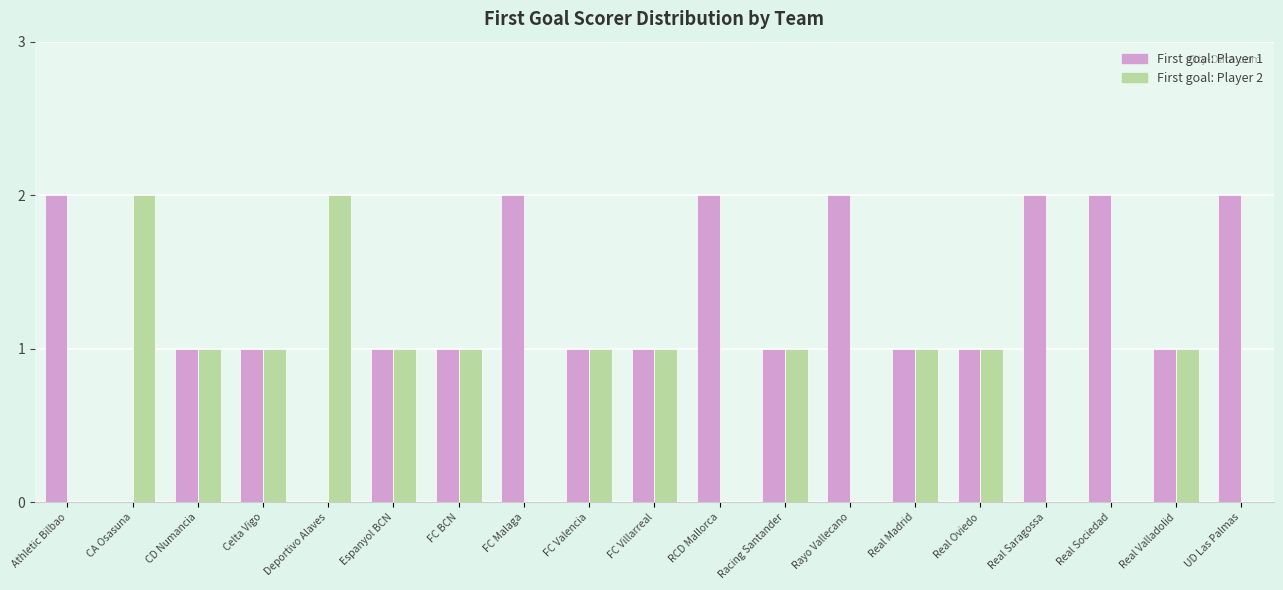

Reading right to left, extract all data points from this chart.

First goal: Player 1: UD Las Palmas=2	Real Valladolid=1	Real Sociedad=2	Real Saragossa=2	Real Oviedo=1	Real Madrid=1	Rayo Vallecano=2	Racing Santander=1	RCD Mallorca=2	FC Villarreal=1	FC Valencia=1	FC Malaga=2	FC BCN=1	Espanyol BCN=1	Deportivo Alaves=0	Celta Vigo=1	CD Numancia=1	CA Osasuna=0	Athletic Bilbao=2
First goal: Player 2: UD Las Palmas=0	Real Valladolid=1	Real Sociedad=0	Real Saragossa=0	Real Oviedo=1	Real Madrid=1	Rayo Vallecano=0	Racing Santander=1	RCD Mallorca=0	FC Villarreal=1	FC Valencia=1	FC Malaga=0	FC BCN=1	Espanyol BCN=1	Deportivo Alaves=2	Celta Vigo=1	CD Numancia=1	CA Osasuna=2	Athletic Bilbao=0